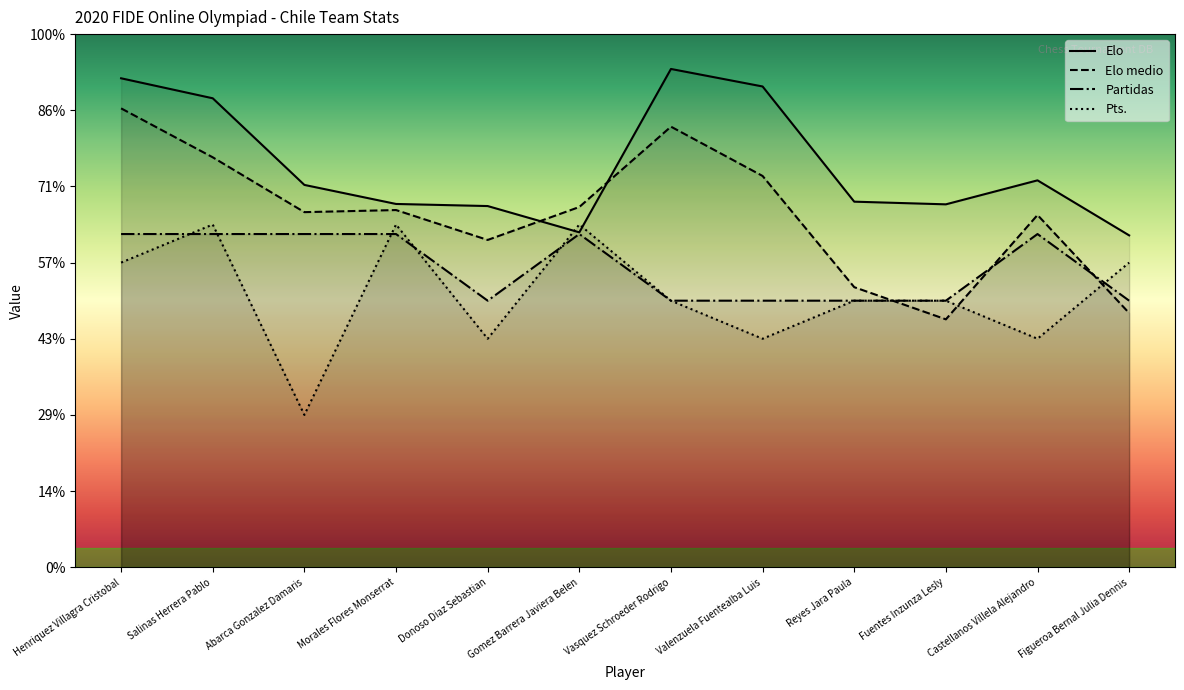

Where is the first local maximum for Partidas?

Gomez Barrera Javiera Belen